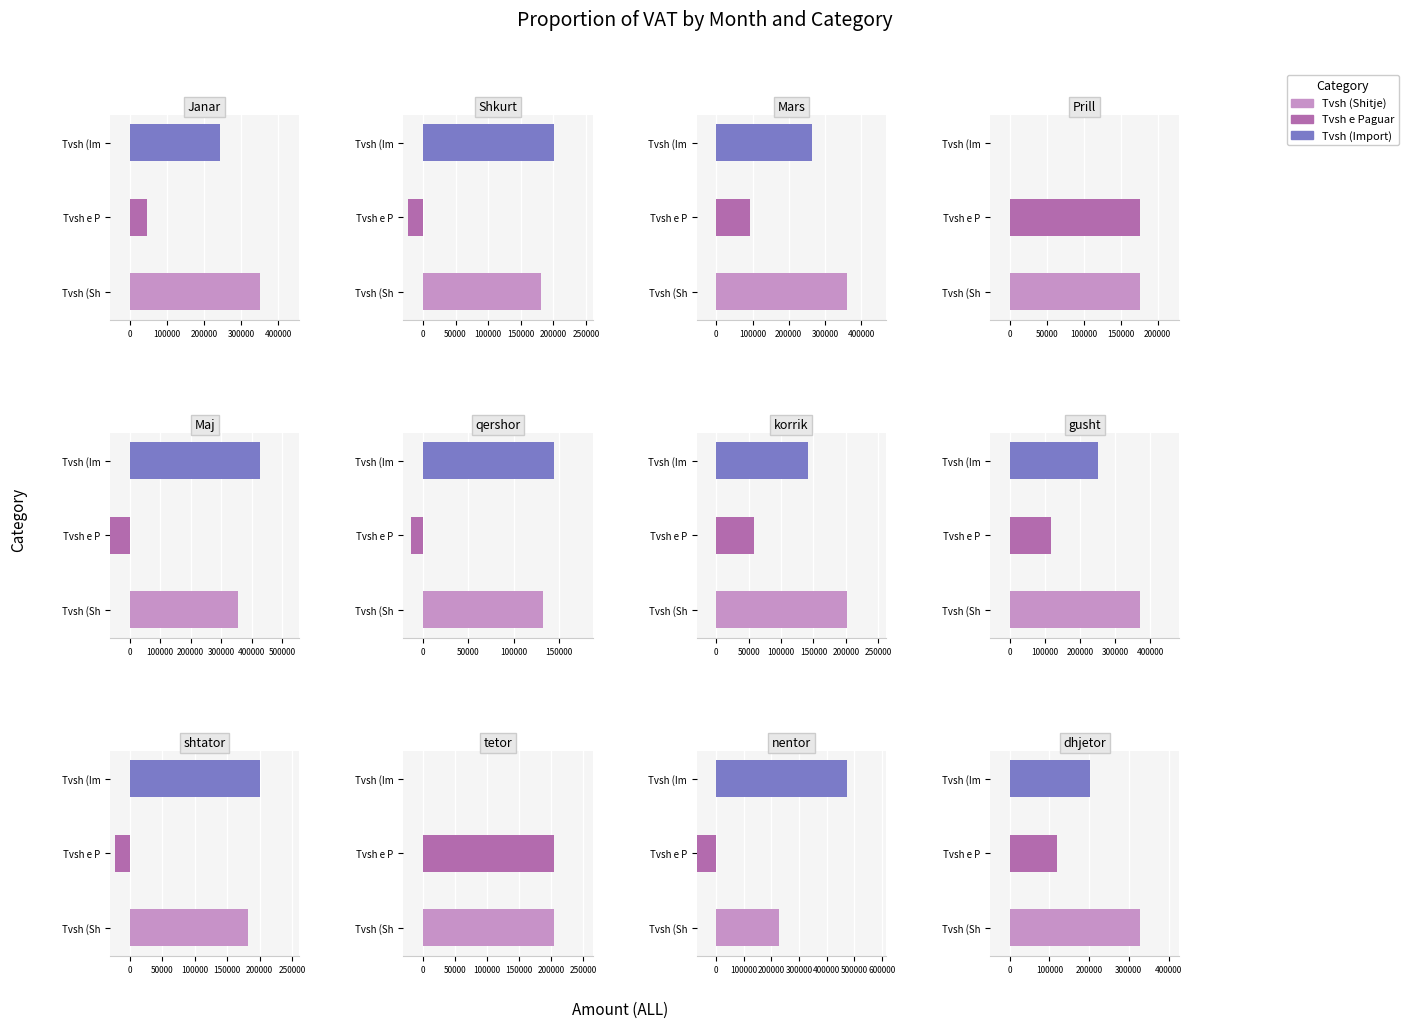

Rank the categories by Tvsh e Paguar value from lowest to highest.

nentor, Maj, Shkurt, shtator, qershor, Janar, korrik, Mars, dhjetor, gusht, Prill, tetor